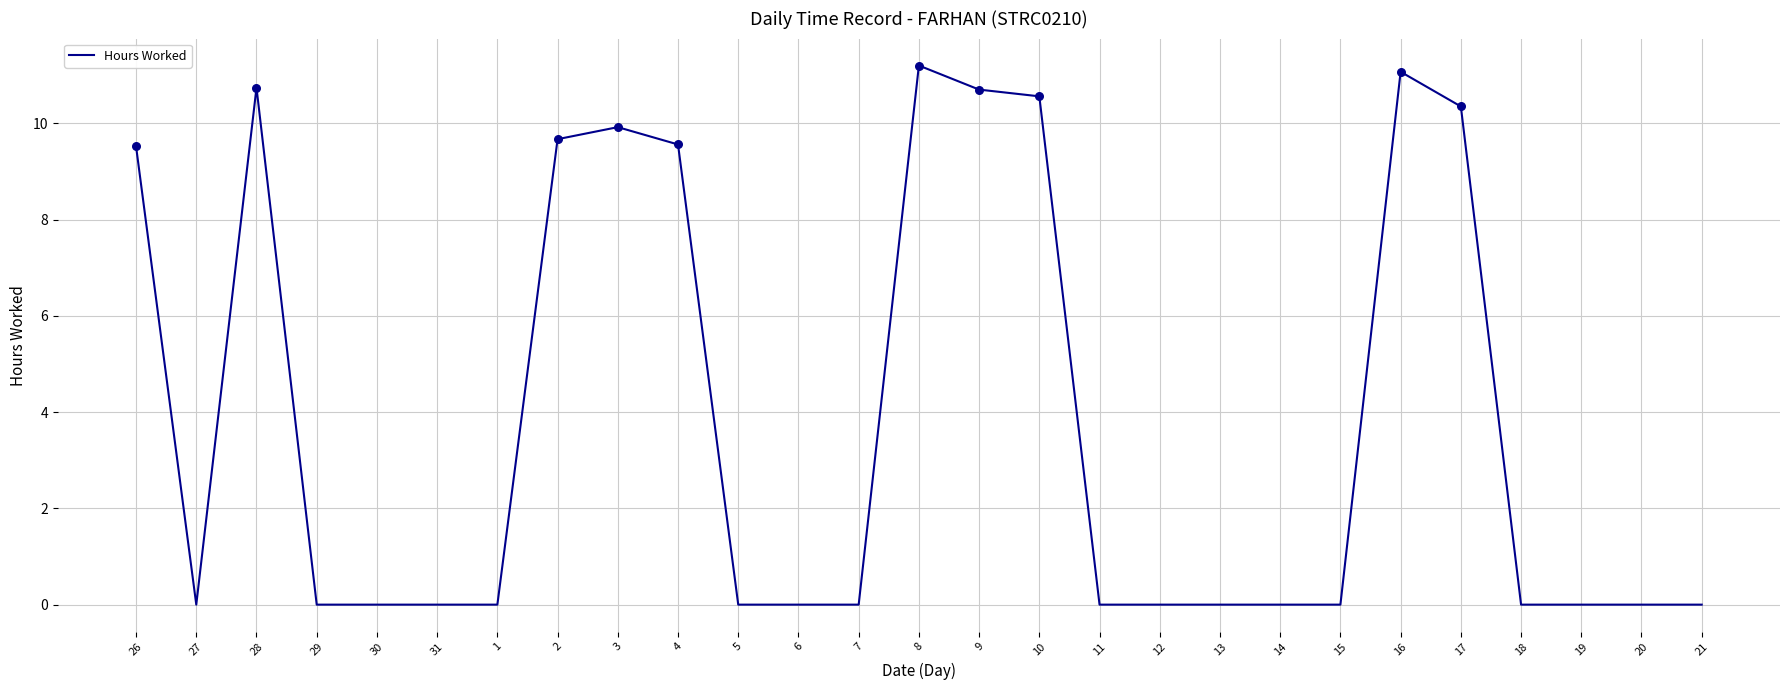

Which has a higher value, 30 or 4?

4